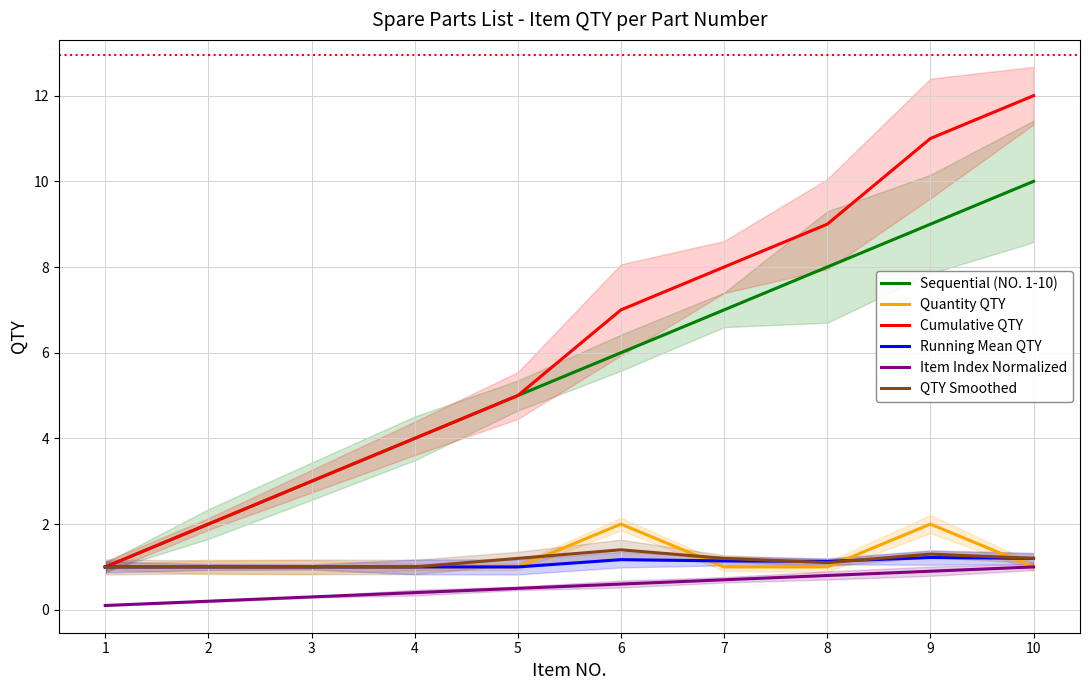

Is it true that Running Mean QTY equals 1.0 at 2?

True